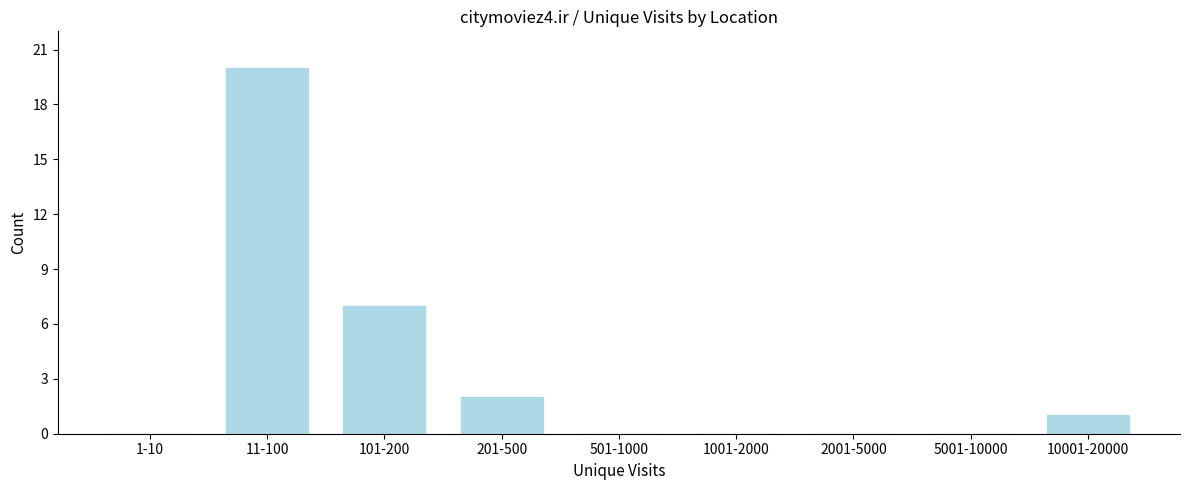

Reading left to right, extract all data points from this chart.

1-10=0	11-100=20	101-200=7	201-500=2	501-1000=0	1001-2000=0	2001-5000=0	5001-10000=0	10001-20000=1